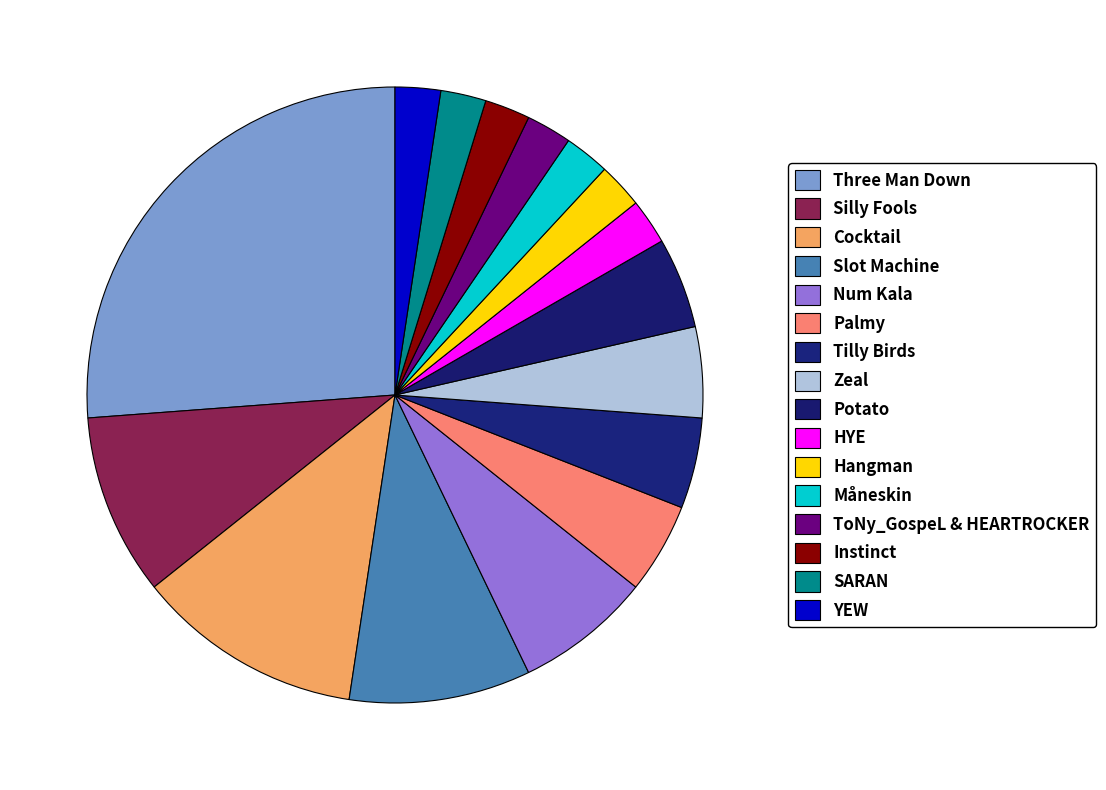

Is it true that Silly Fools is 10% of the pie?

True